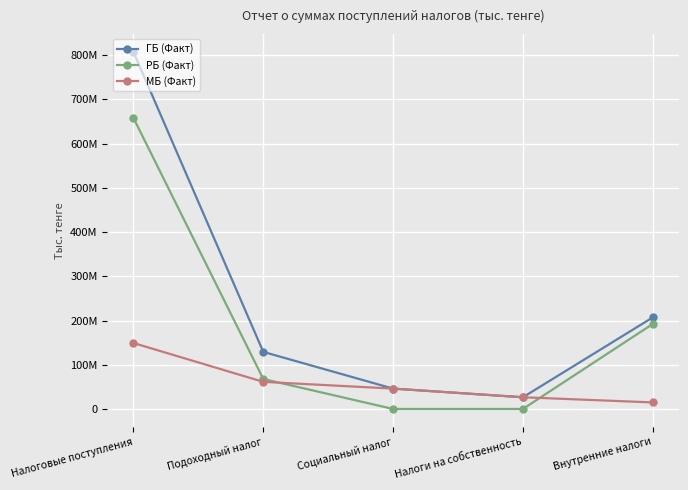

List the series in order of their peak value, highest first.

ГБ (Факт), РБ (Факт), МБ (Факт)